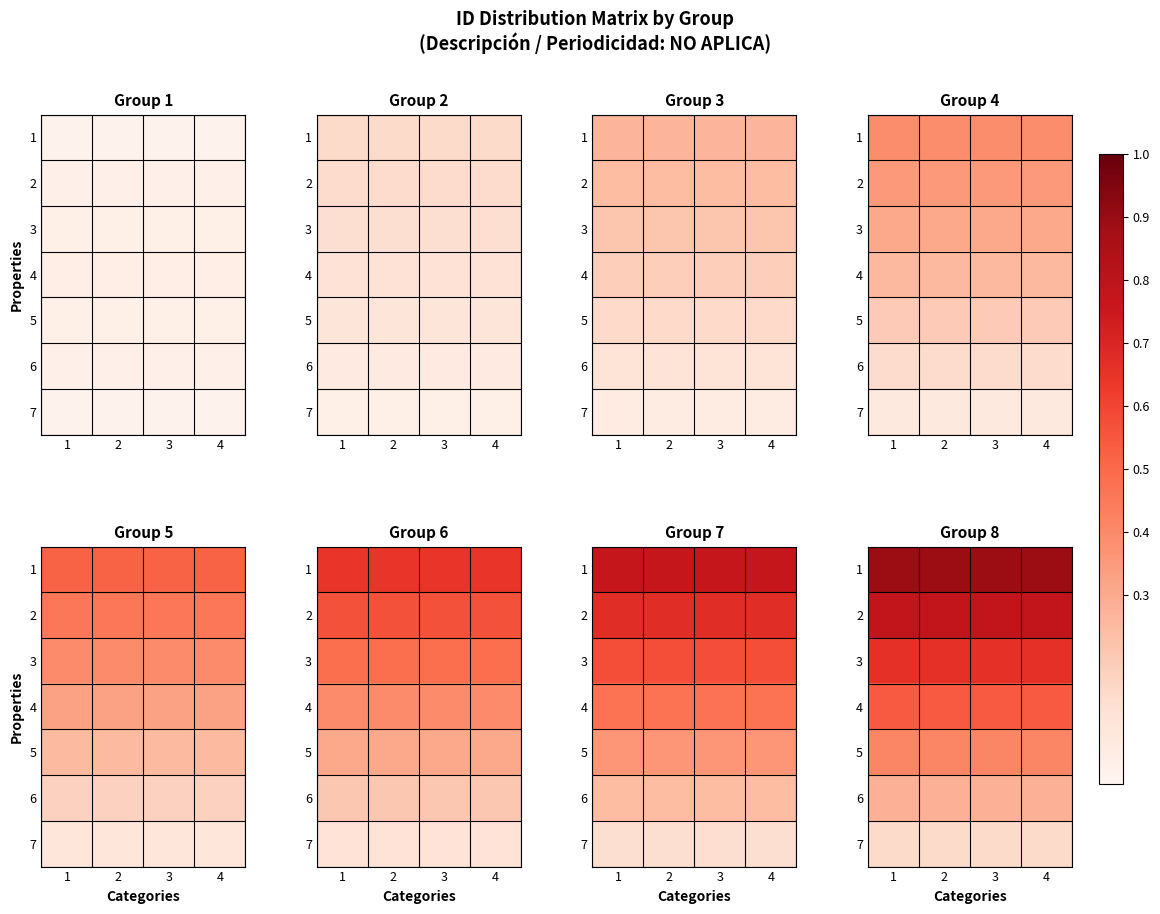

What is the maximum value shown in the chart?

0.9